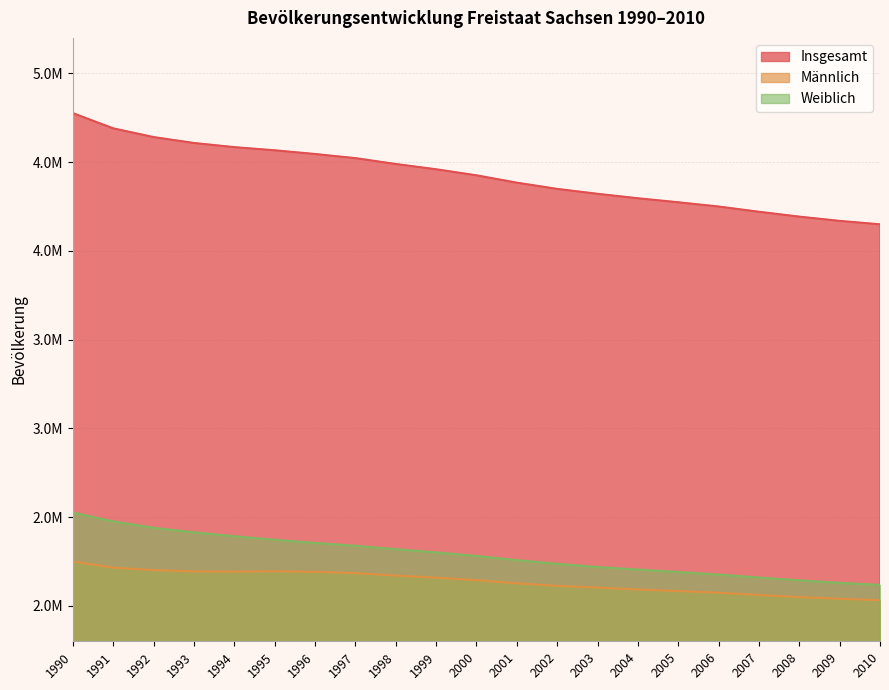

The Insgesamt series shows 4349059 at 2002. True or false?

True